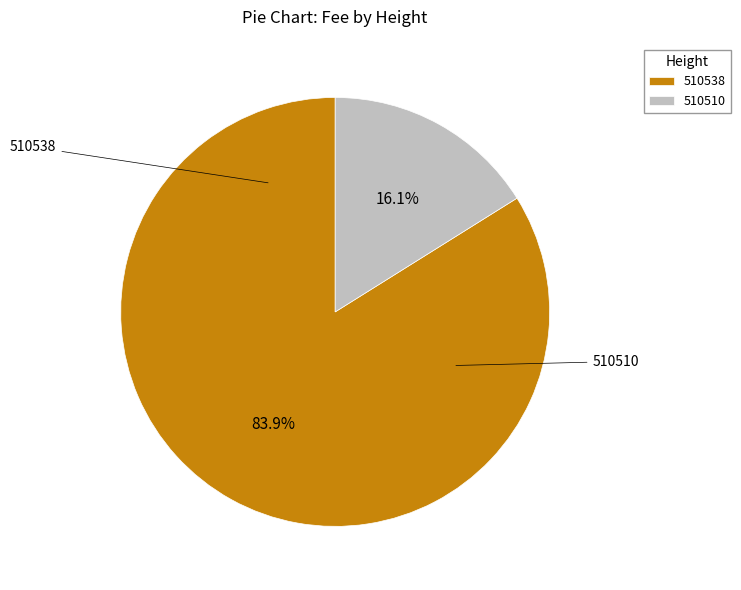

Between 510510 and 510538, which is larger?

510538